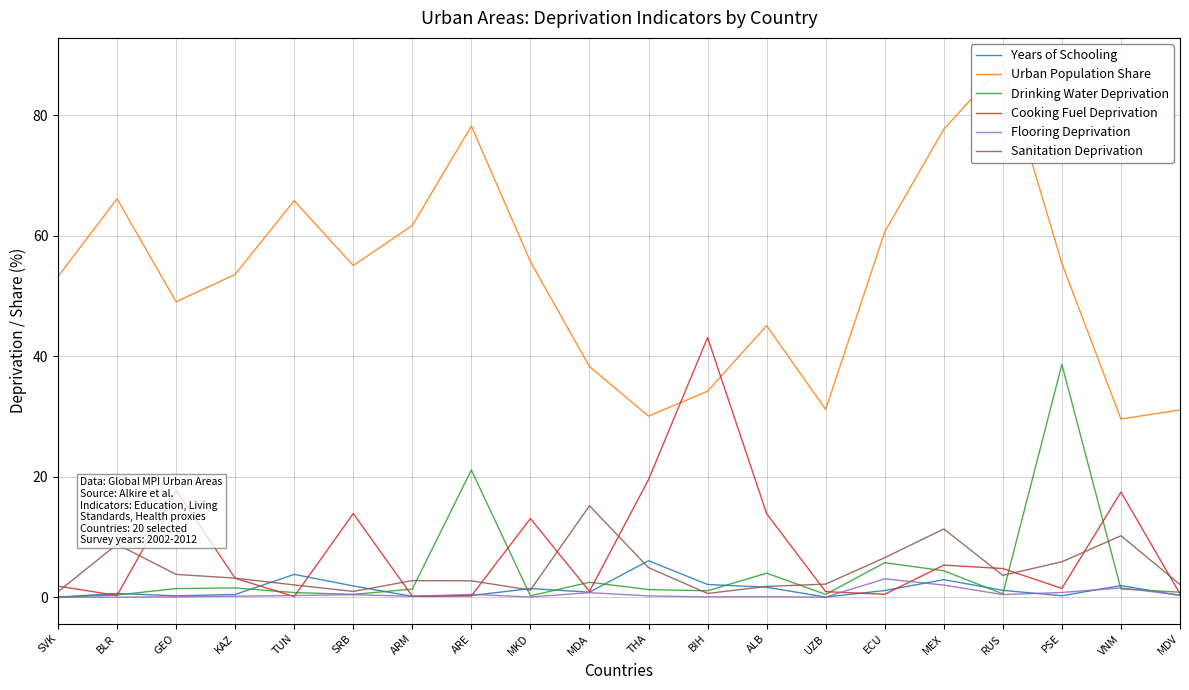

Does the chart have visible grid lines?

Yes